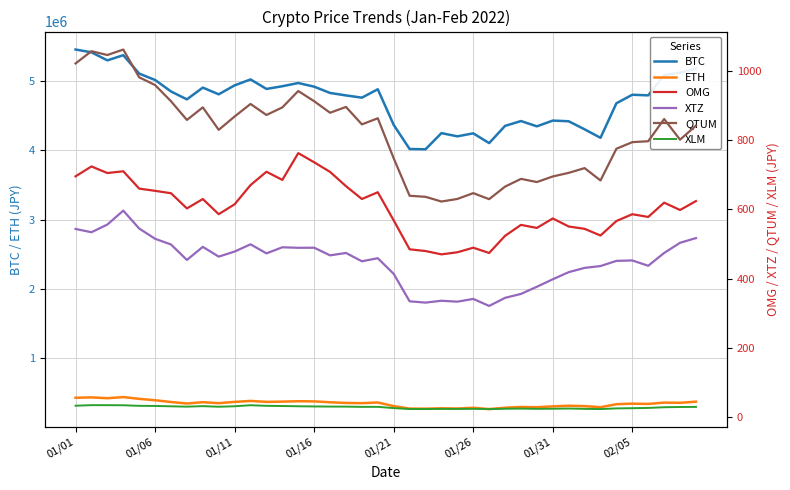

Is the value of OMG at 29 greater than the value of BTC at 26?

No